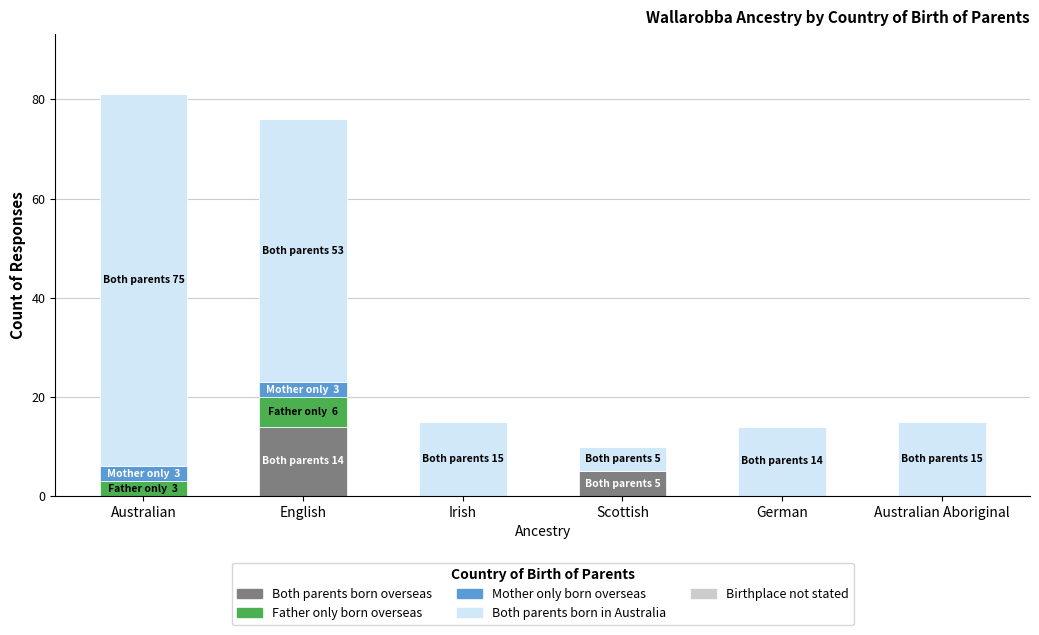

What is the highest value of the Both parents born overseas series?

14